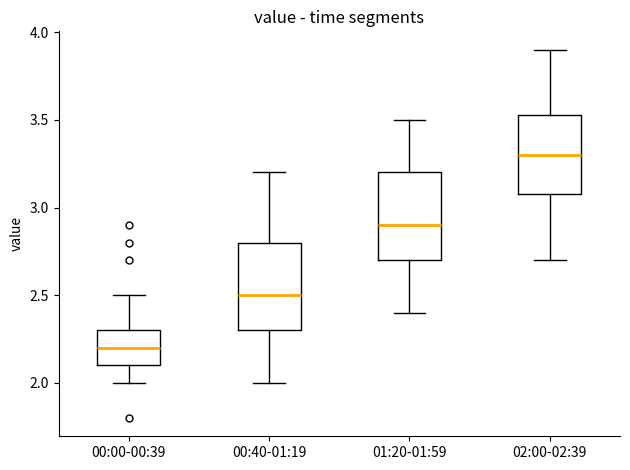

Reading left to right, transcribe this box plot: for each box, give where its median line is, the range the box spans, and where its two whiskers end, as read against the y-axis. The values are not printed on the chart, so give them approximately, as read against the axis.

00:00-00:39: median 2.20, box 2.10 to 2.30, whiskers 2.00 to 2.50
00:40-01:19: median 2.50, box 2.30 to 2.80, whiskers 2.00 to 3.20
01:20-01:59: median 2.90, box 2.70 to 3.20, whiskers 2.40 to 3.50
02:00-02:39: median 3.30, box 3.10 to 3.55, whiskers 2.70 to 3.90